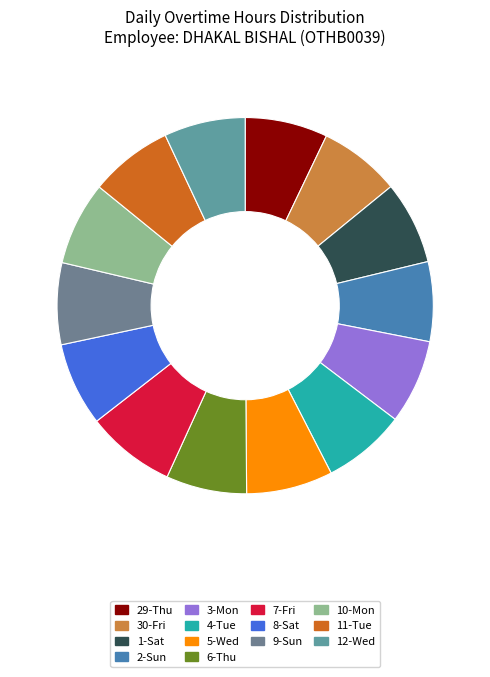

How many slices are in this pie chart?

14